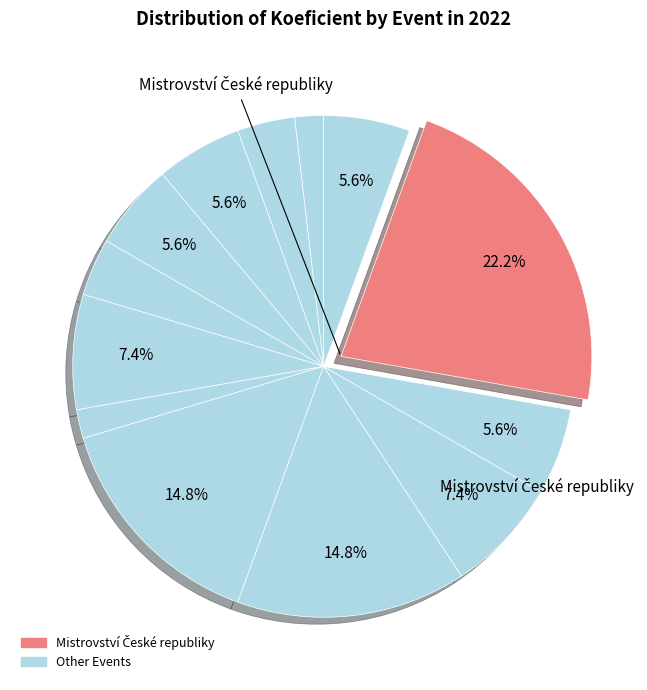

Does any single category account for the majority?

No